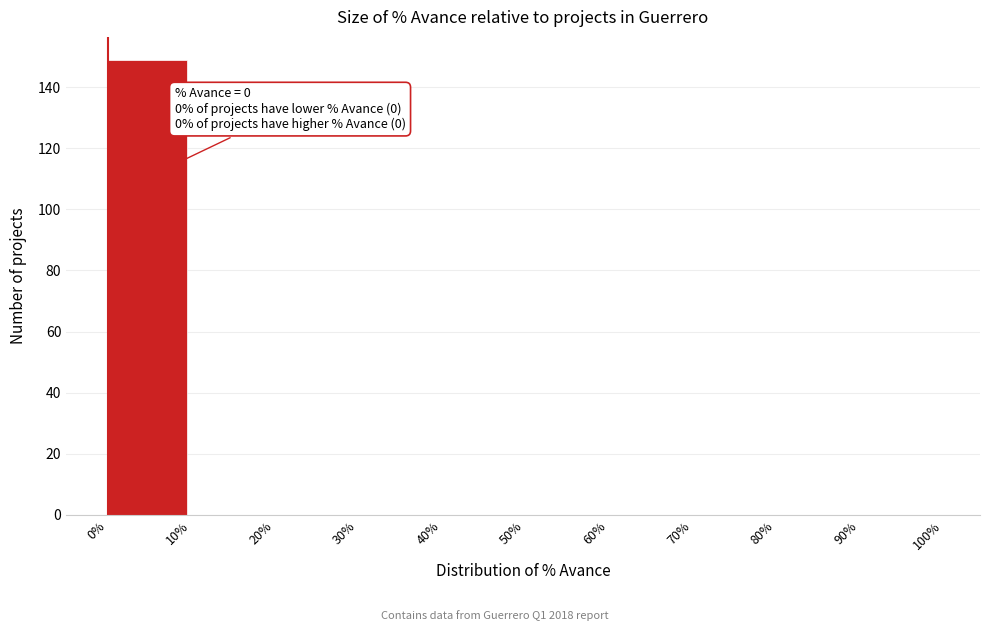

Which range on the x-axis has the tallest bar?

0% to 10%